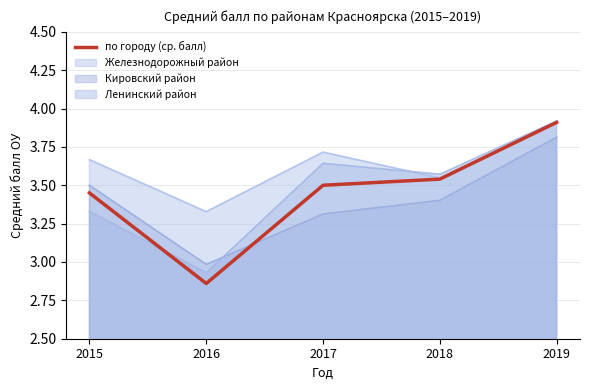

What is the value of the 5th point from the left?

3.9